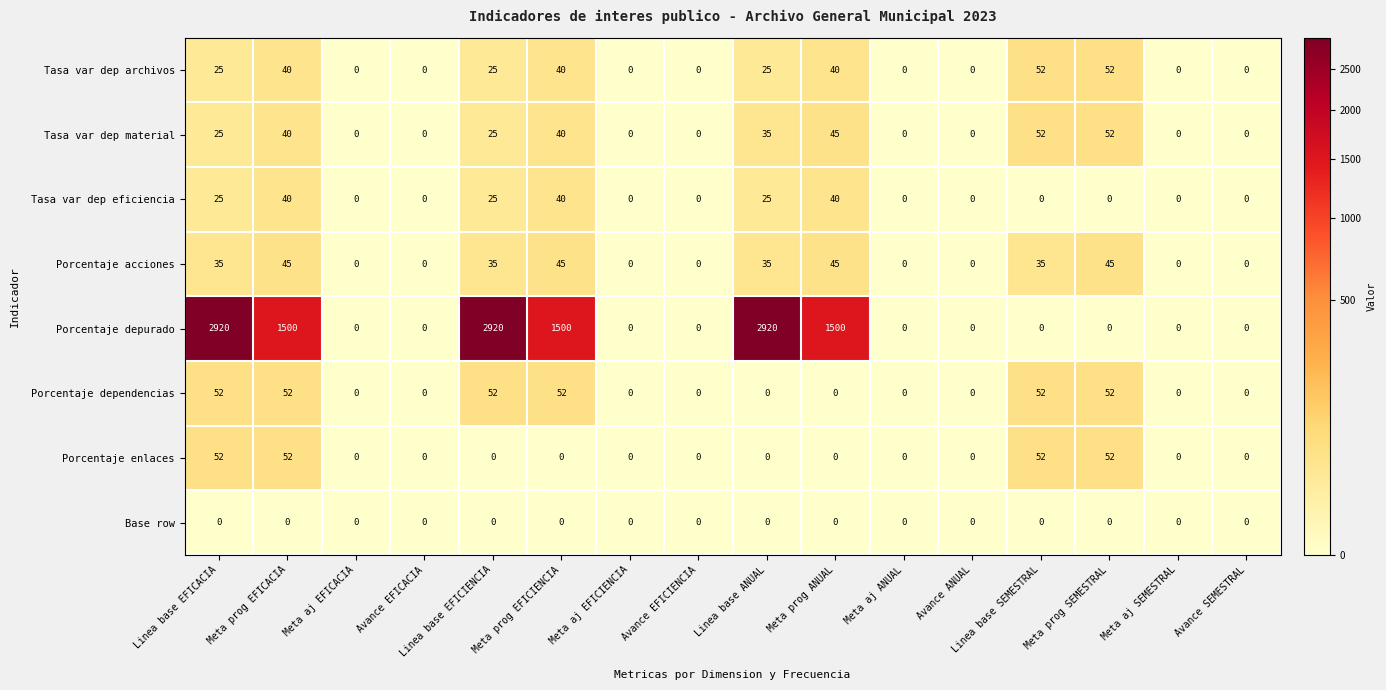

What is the average value of the Porcentaje enlaces series?

13